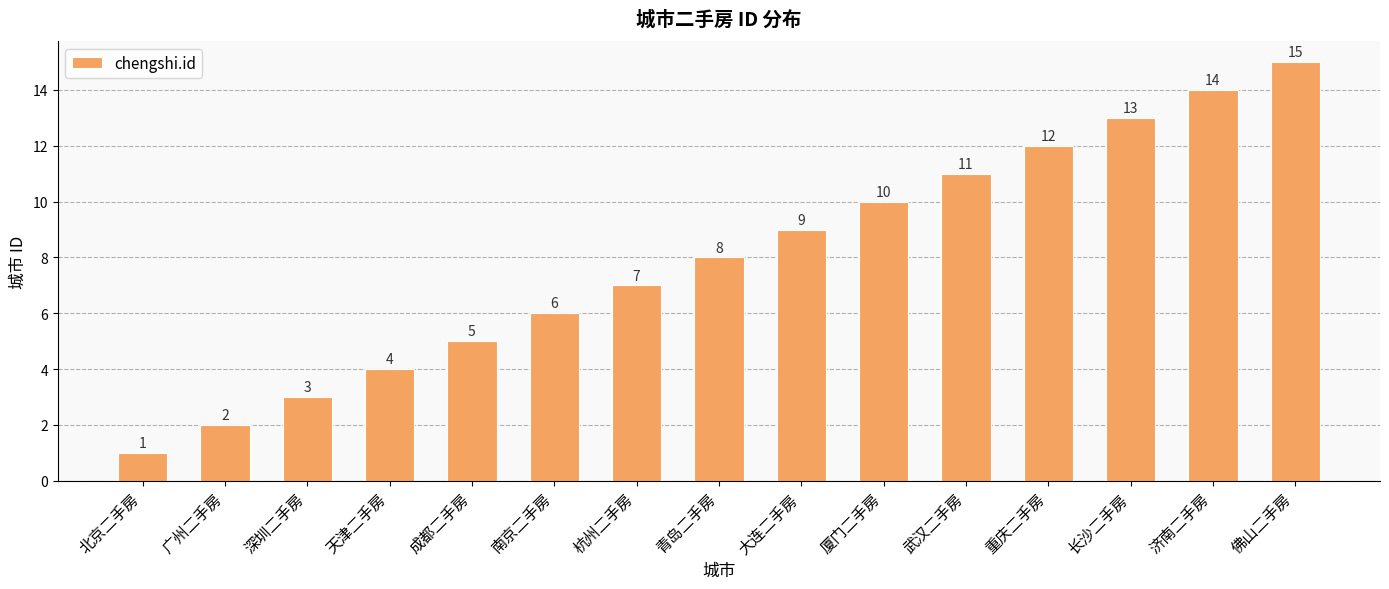

What is the value of the 14th bar from the left?

14